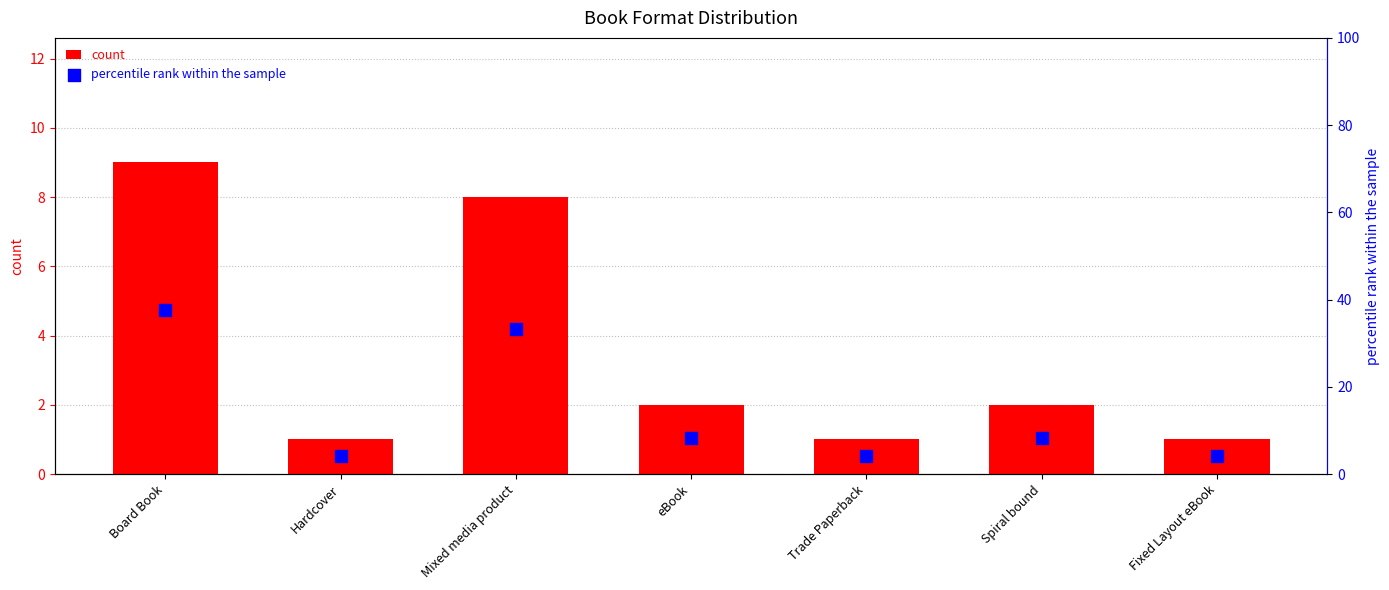

What is the total value across all series at Mixed media product?

41.3